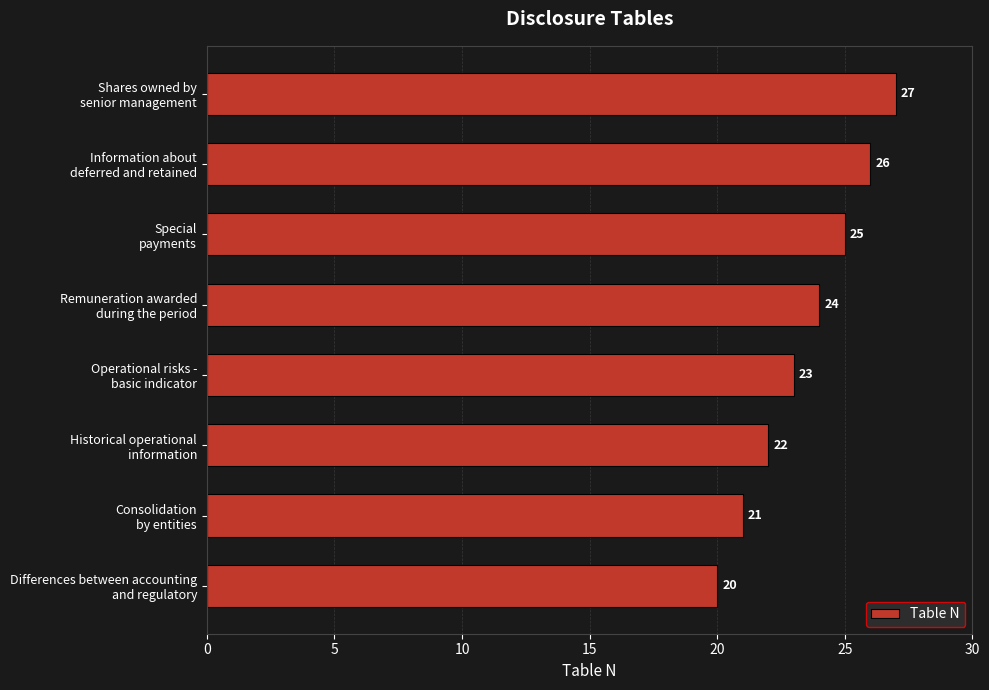

What is the maximum value shown in the chart?

27